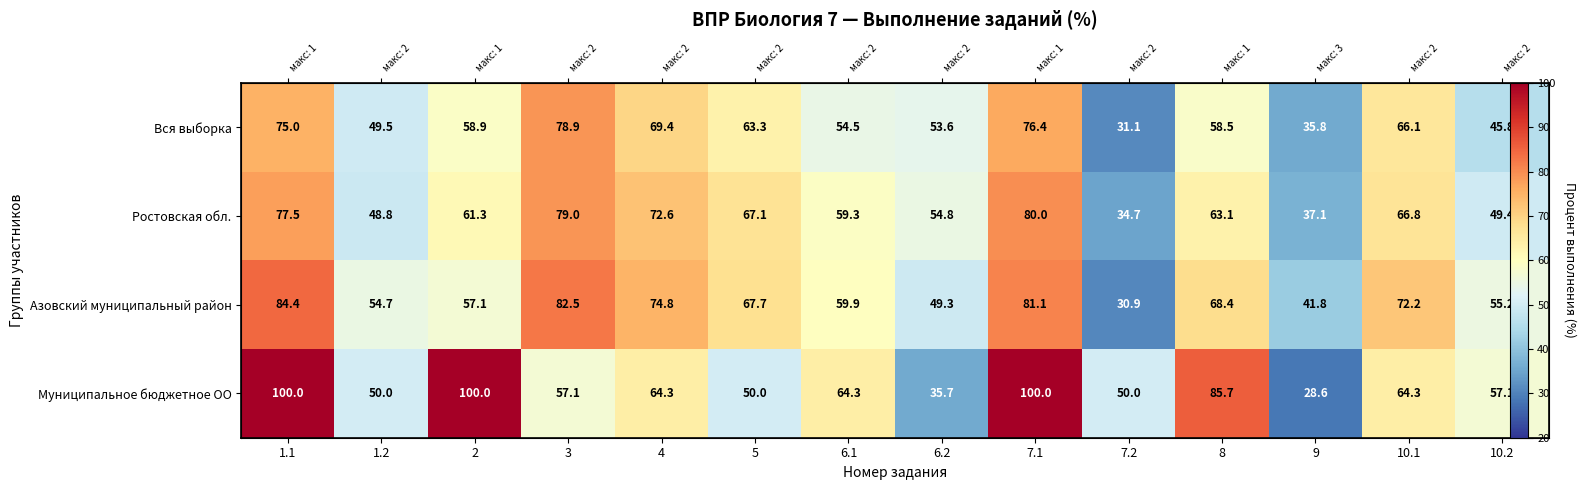

True or false: Азовский муниципальный район has a value of 54.7 at 1.2.

True